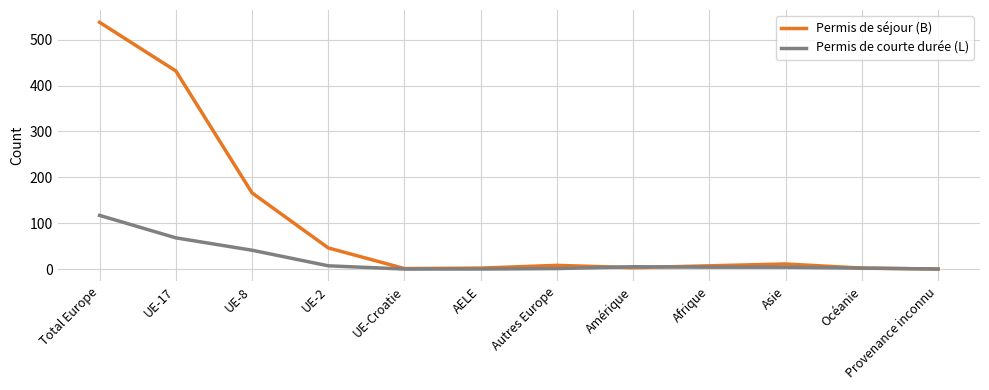

The Permis de courte durée (L) series shows 0 at Provenance inconnu. True or false?

True